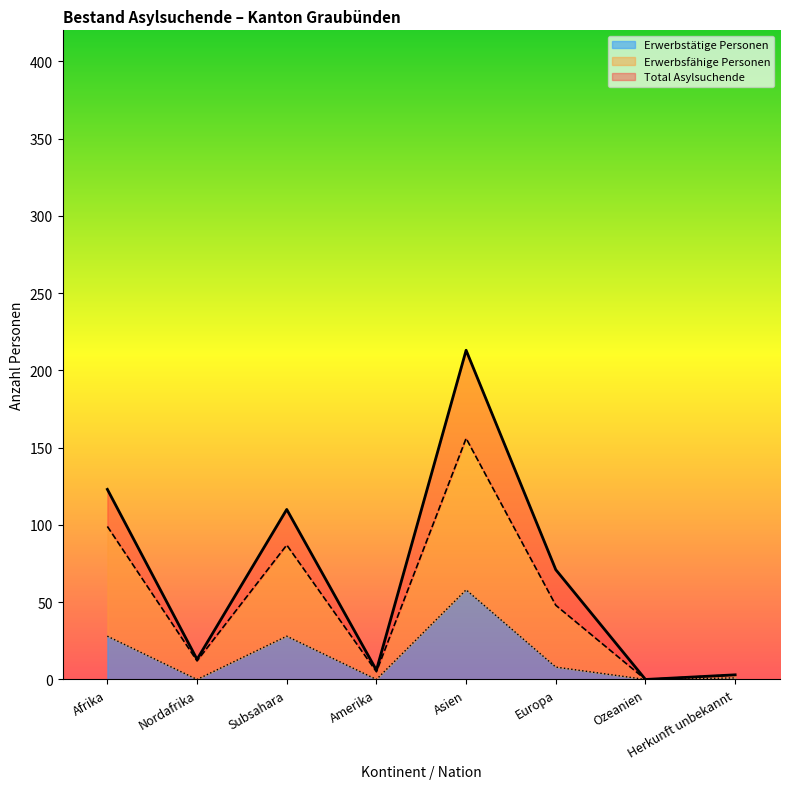

How many interior local valleys does the Total Asylsuchende series have?

3